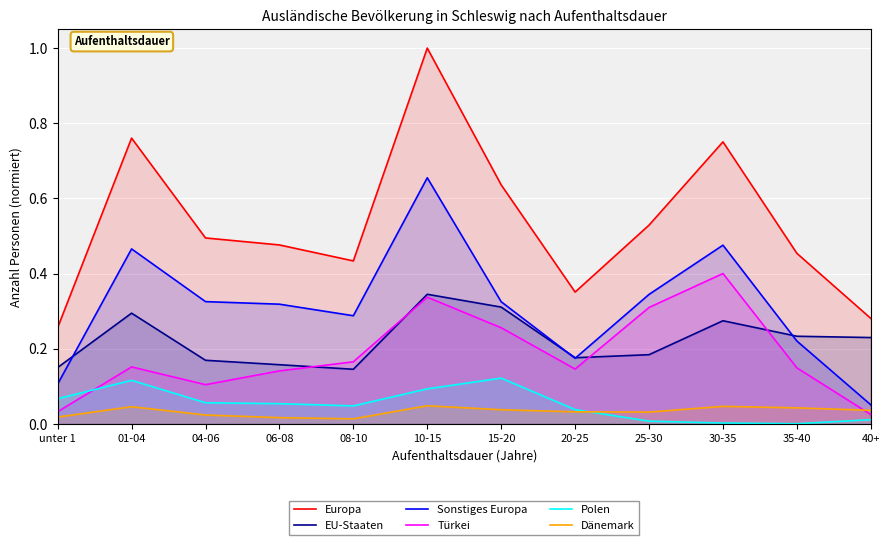

Is the value of Polen at 35-40 greater than the value of EU-Staaten at 08-10?

No